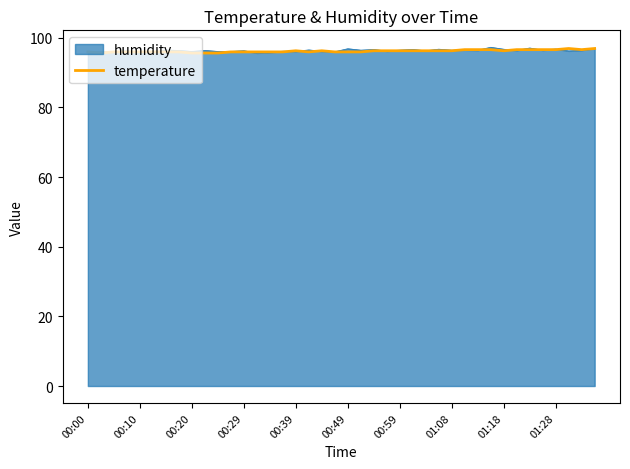

What is the greatest value displayed?

97.3